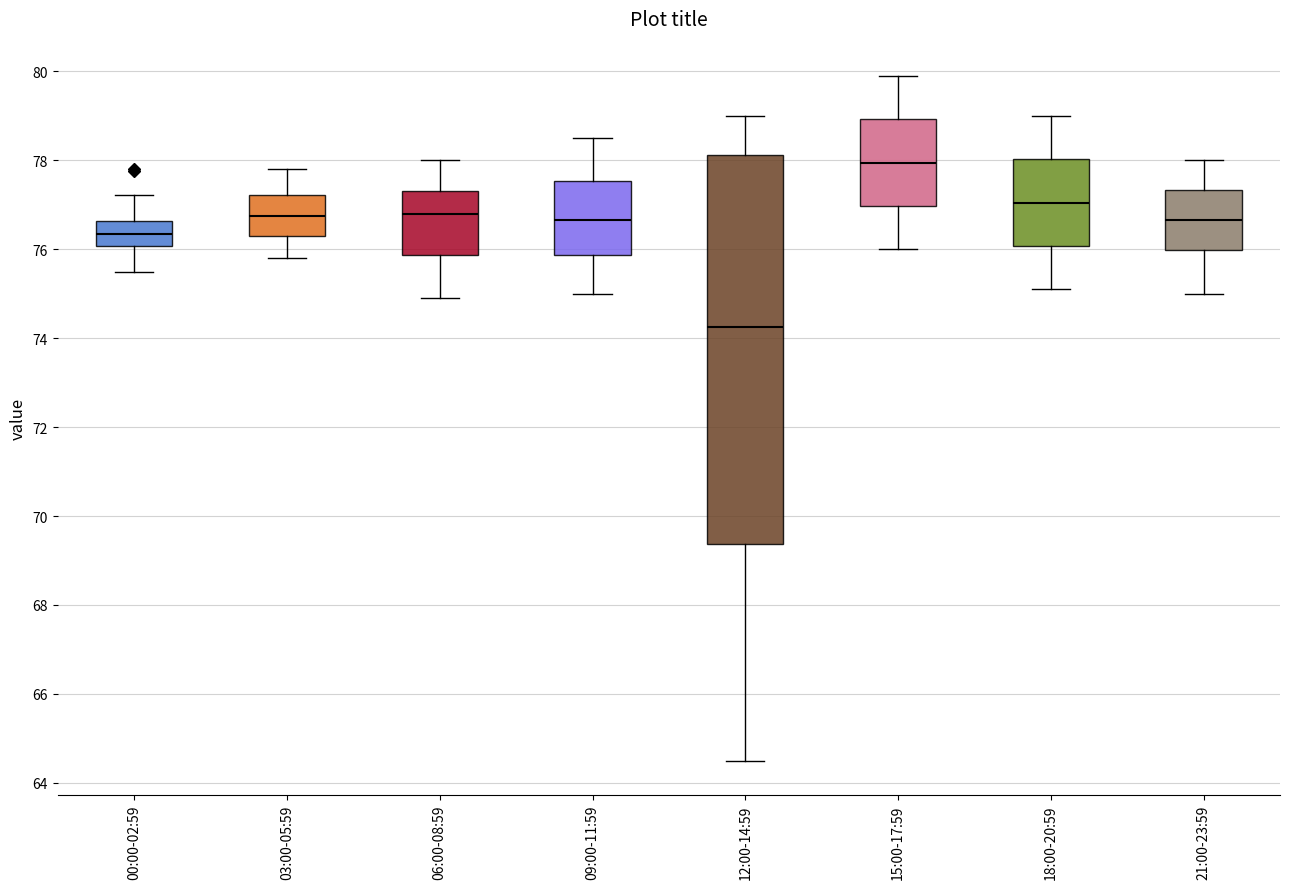

Where is the upper edge of the box for 00:00-02:59 on the y-axis? The values are not printed on the chart, so give them approximately, as read against the axis.

76.6